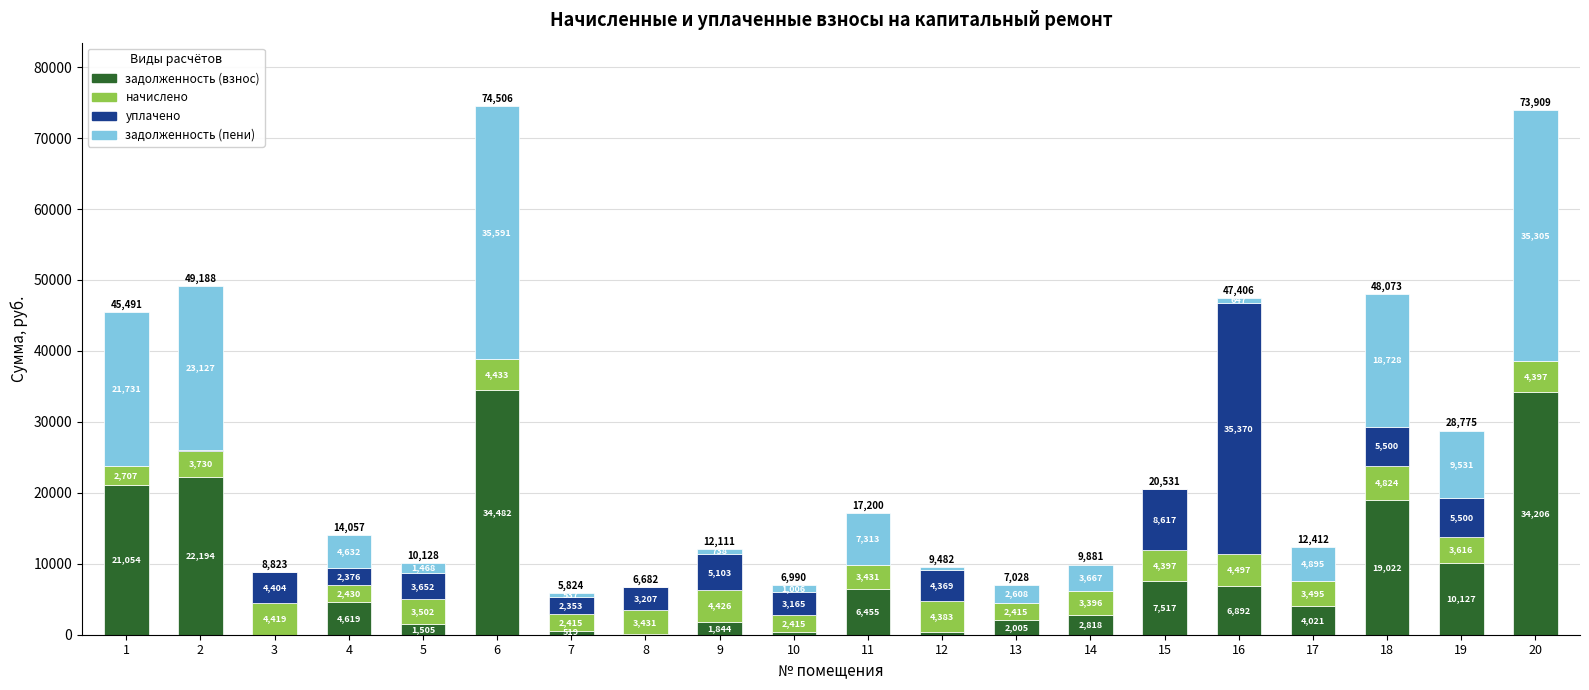

The value of задолженность (взнос) at 5 is 1504.8. True or false?

True